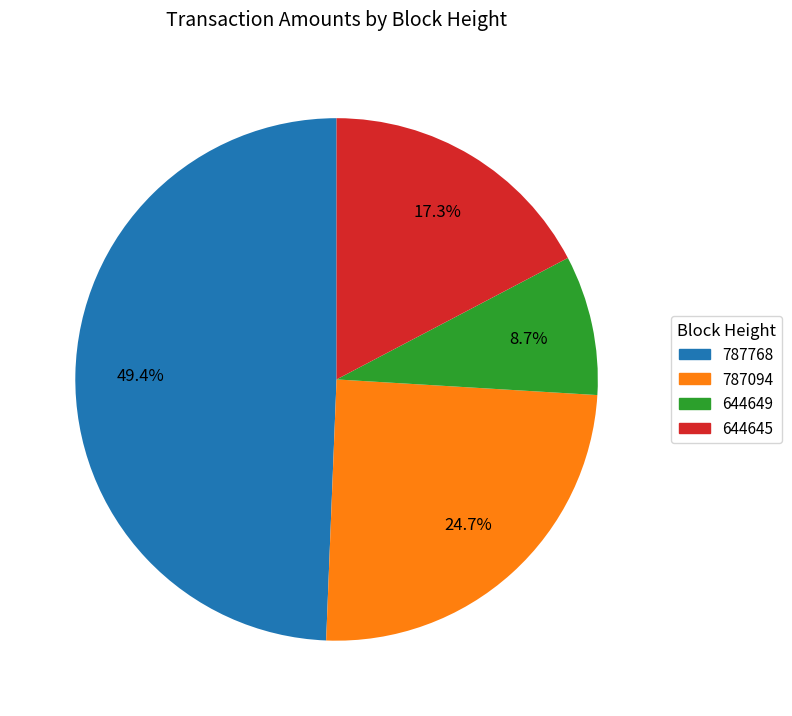

To the nearest percent, what is the combined percentage of 787094 and 644645?

42%